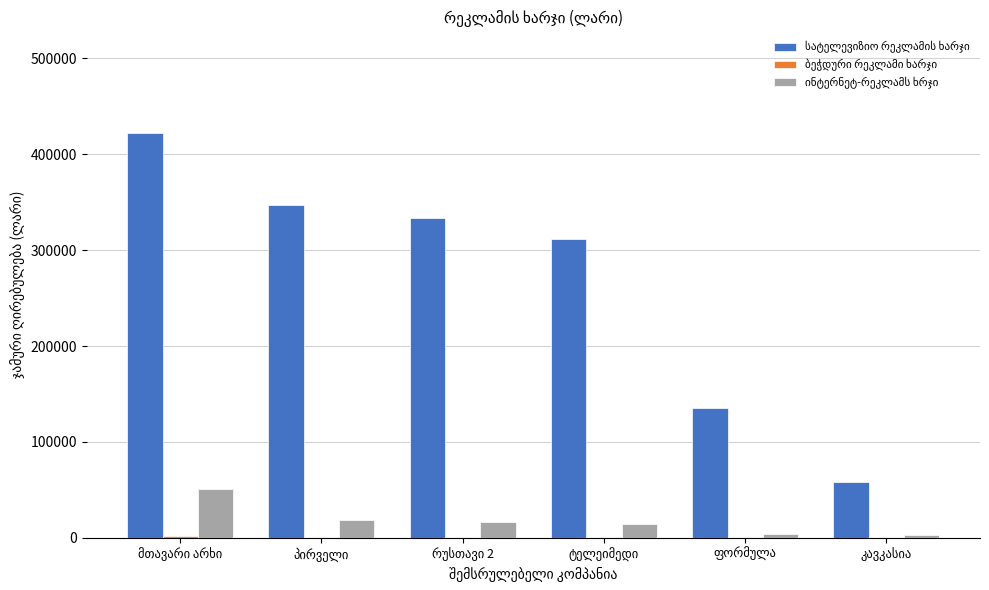

What is the maximum value shown in the chart?

422636.0